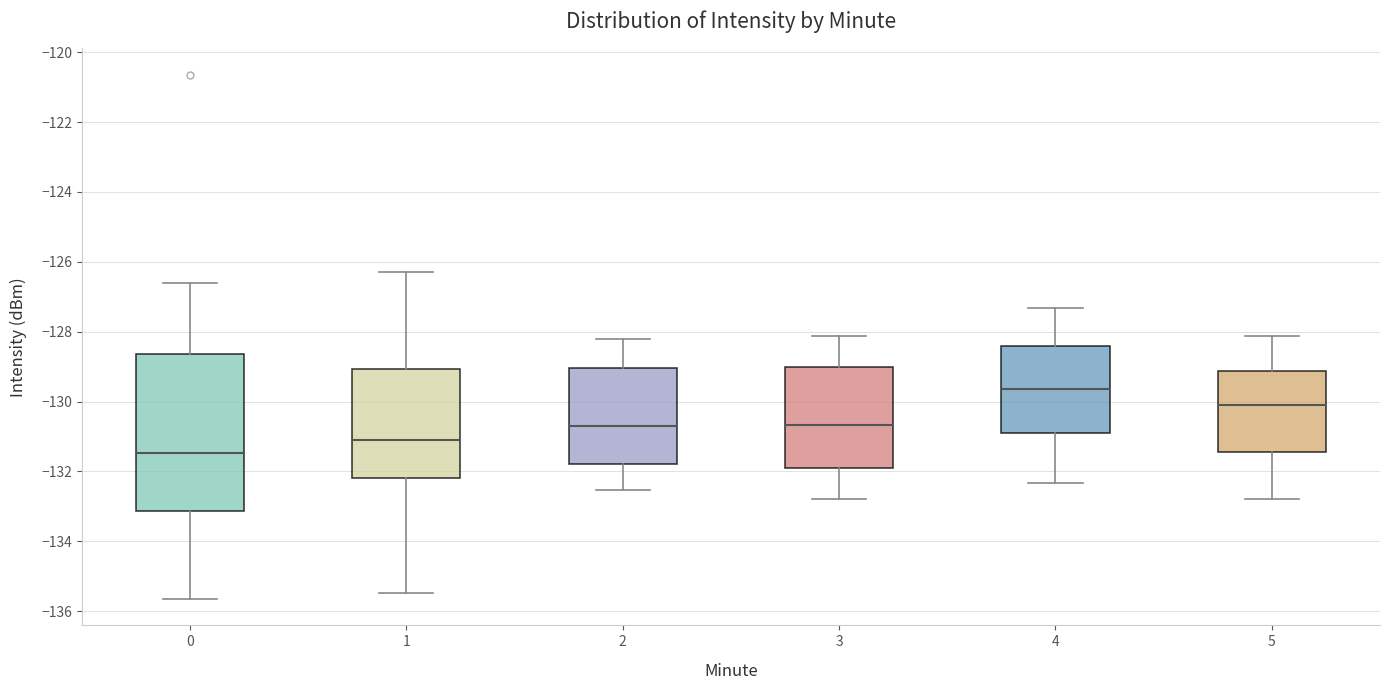

Reading left to right, transcribe this box plot: for each box, give where its median line is, the range the box spans, and where its two whiskers end, as read against the y-axis. The values are not printed on the chart, so give them approximately, as read against the axis.

0: median -131.4, box -133.2 to -128.6, whiskers -135.6 to -126.6
1: median -131.2, box -132.2 to -129.0, whiskers -135.4 to -126.4
2: median -130.8, box -131.8 to -129.0, whiskers -132.6 to -128.2
3: median -130.6, box -131.8 to -129.0, whiskers -132.8 to -128.2
4: median -129.6, box -131.0 to -128.4, whiskers -132.4 to -127.4
5: median -130.2, box -131.4 to -129.2, whiskers -132.8 to -128.2